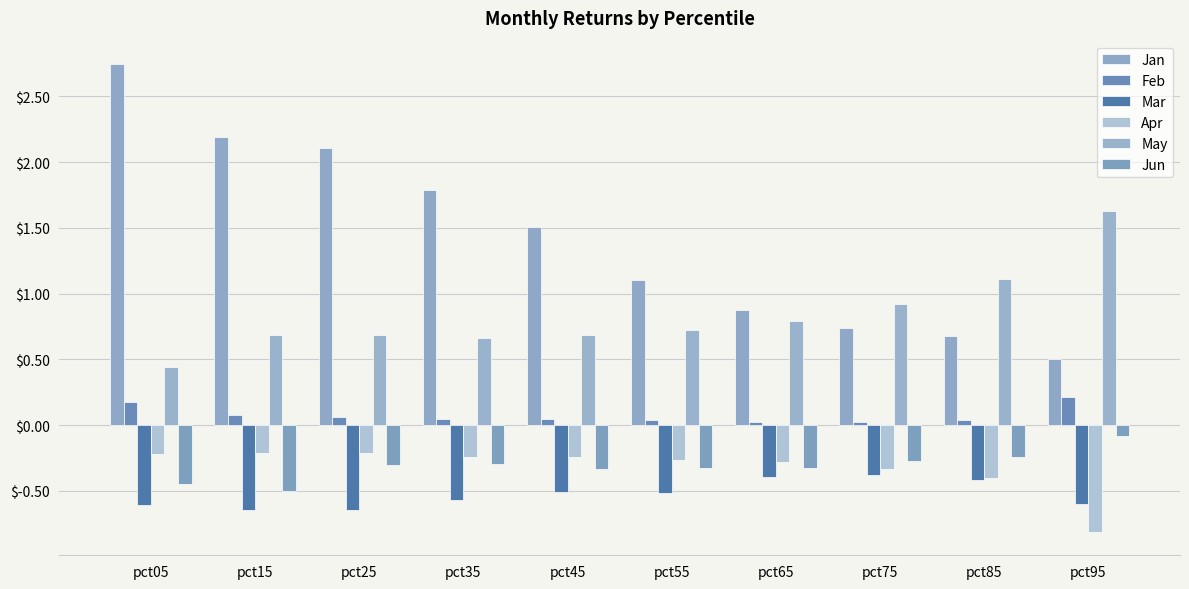

Which category has the highest value in the Apr series?

pct25